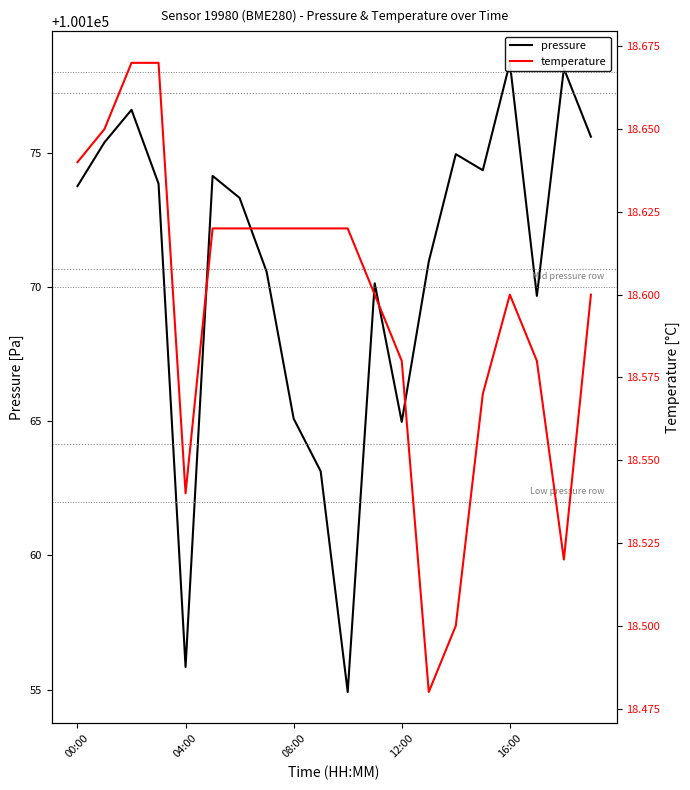

How many interior local peaks does the pressure series have?

6